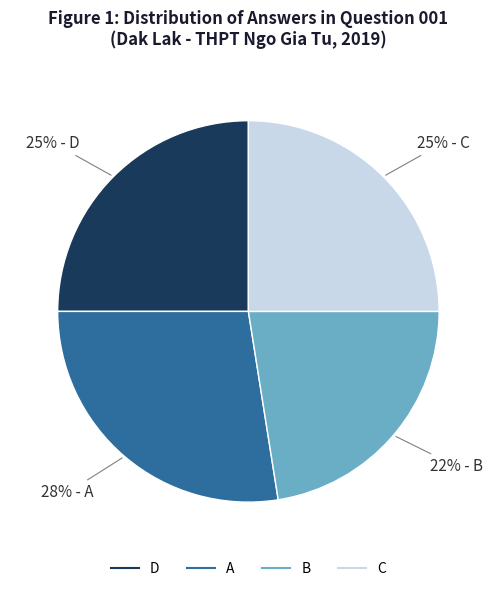

To the nearest percent, what percentage of the pie is D?

25%